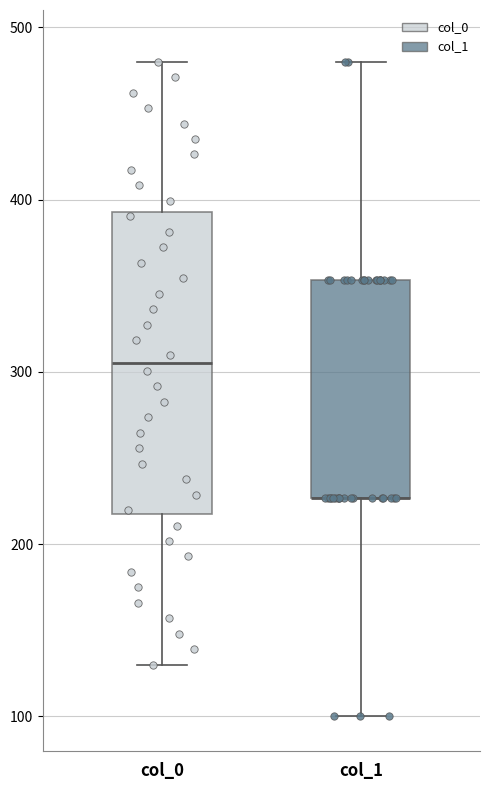

Reading left to right, transcribe this box plot: for each box, give where its median line is, the range the box spans, and where its two whiskers end, as read against the y-axis. The values are not printed on the chart, so give them approximately, as read against the axis.

col_0: median 310, box 220 to 390, whiskers 130 to 480
col_1: median 230 (drawn on the box's lower edge), box 230 to 350, whiskers 100 to 480